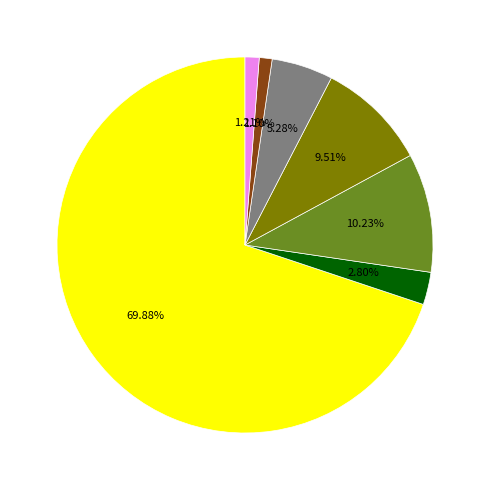

Does any single category account for the majority?

Yes